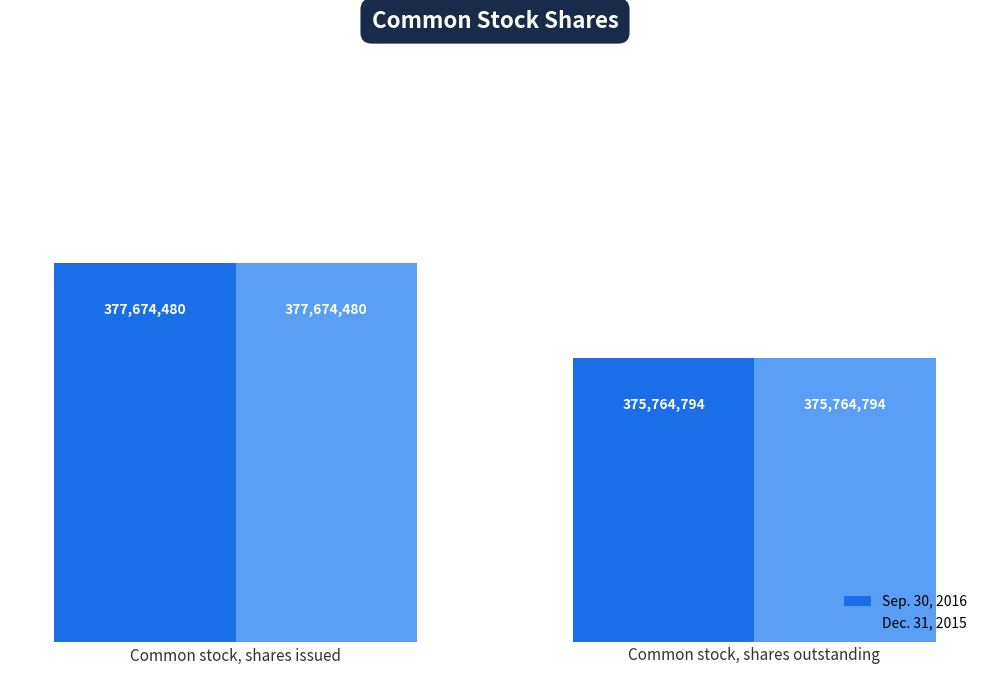

What is the difference between the Sep. 30, 2016 values at Common stock, shares outstanding and Common stock, shares issued?

1909686